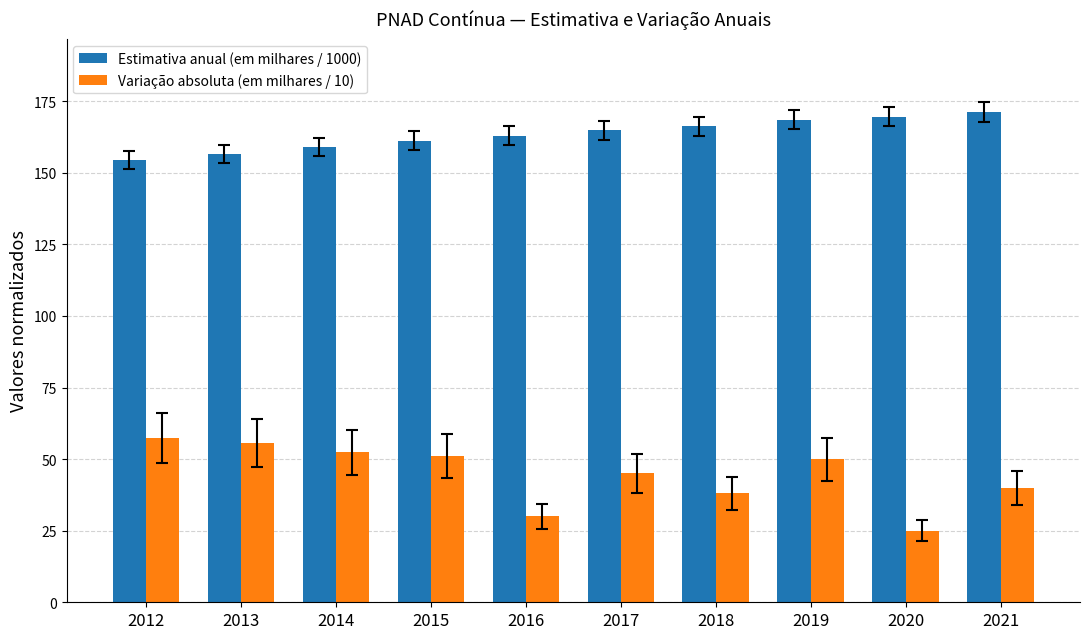

What is the difference between the second highest and second lowest values in the Variação absoluta (em milhares / 10) series?

25.6